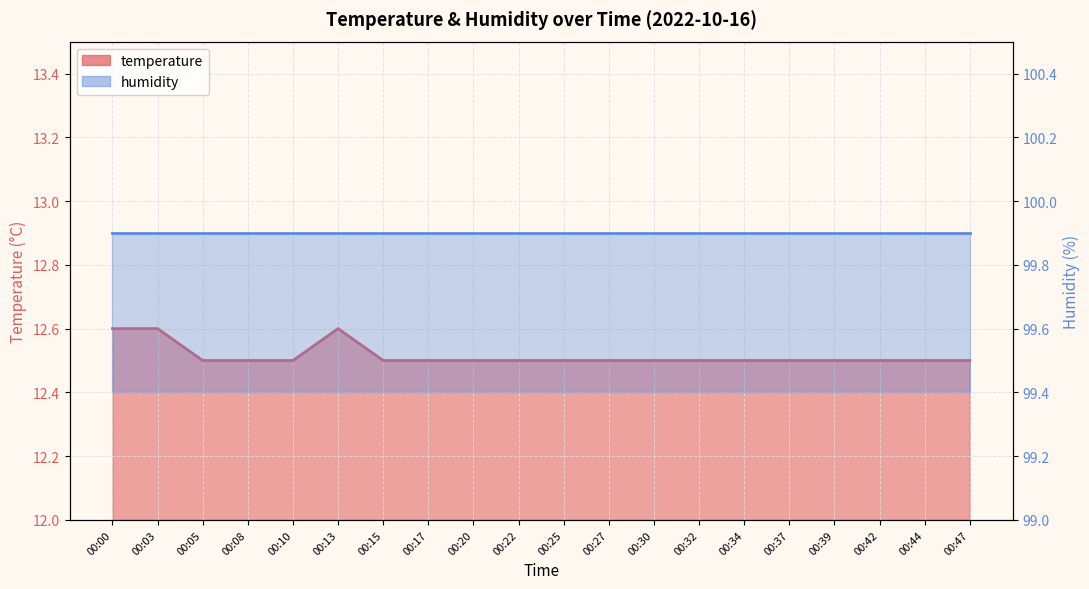

How many interior local peaks (higher than both neighbors) does the data have?

1